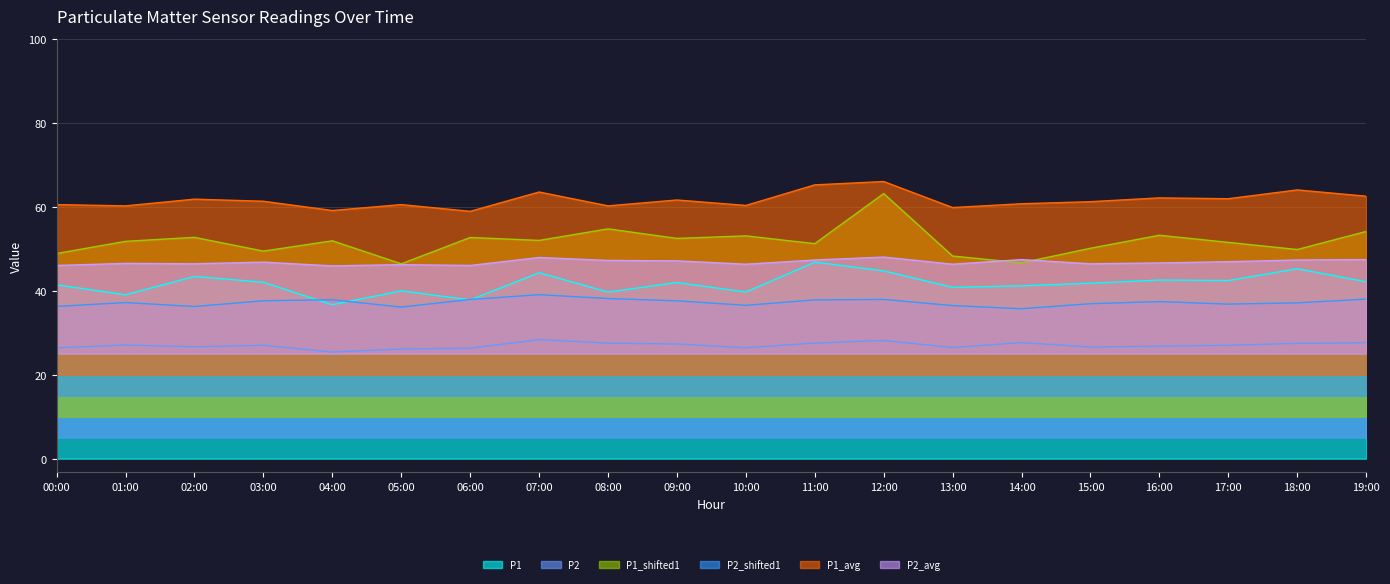

True or false: P2_avg has a value of 29.7 at 06:00.

False